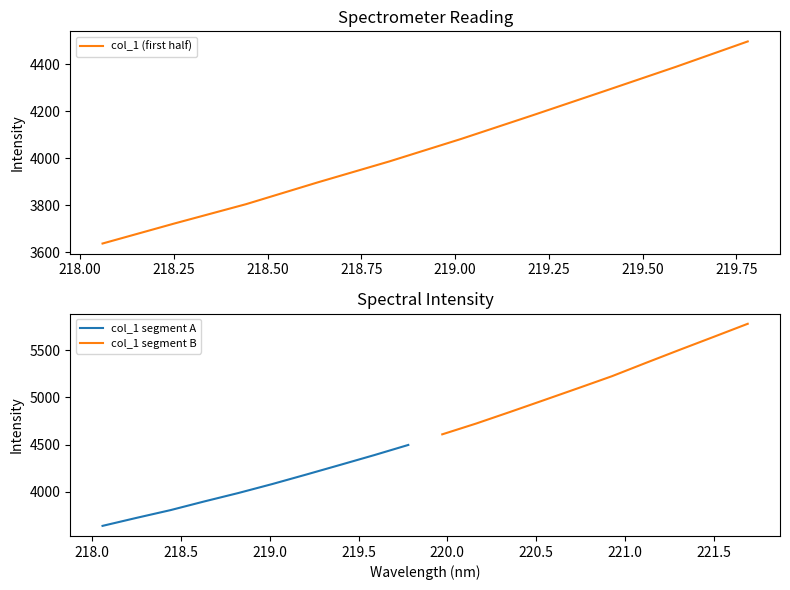

What is the maximum value shown in the chart?

5782.7